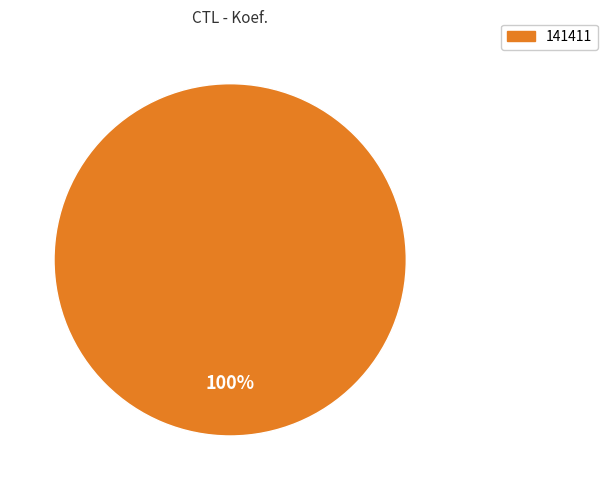

Is there a majority slice in this chart?

Yes